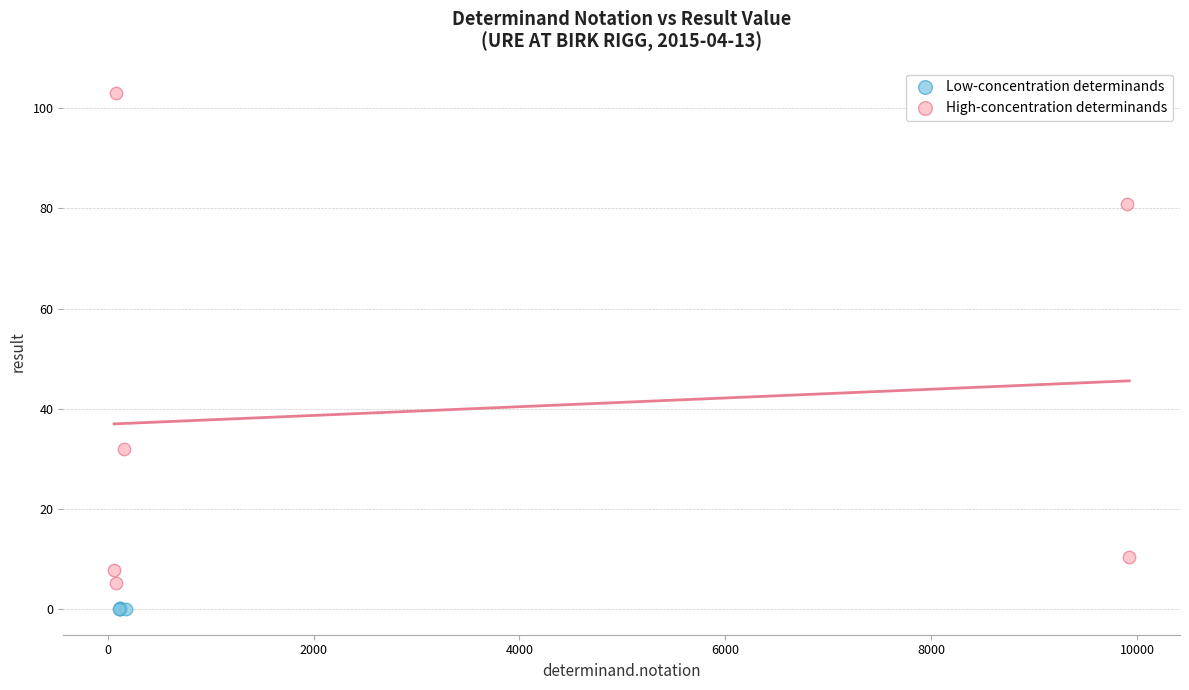

Which series has the largest Y range (max minus min)?

High-concentration determinands